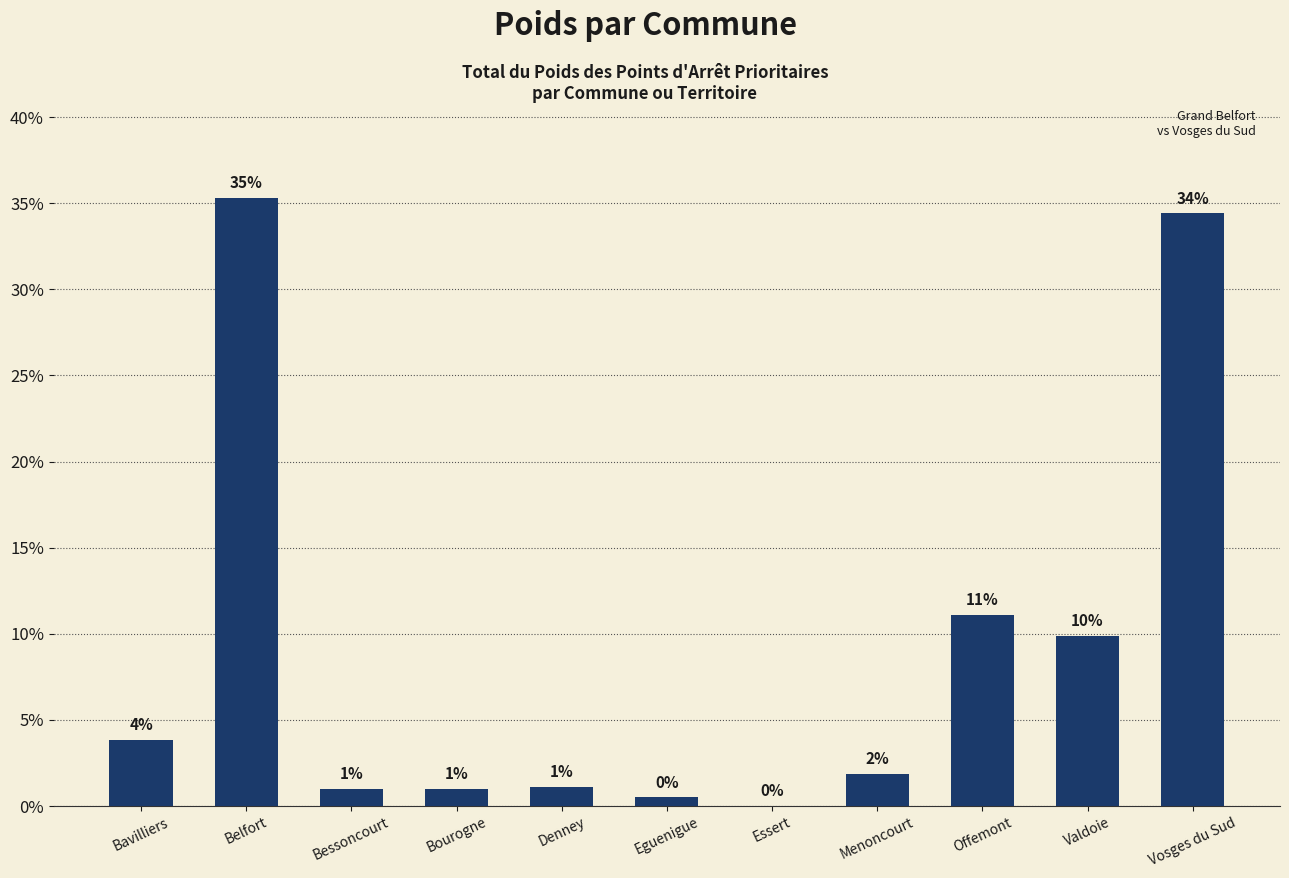

What position from the right is Vosges du Sud?

1